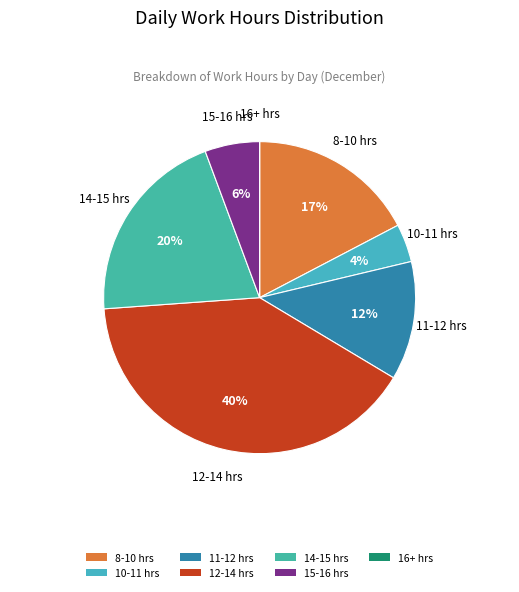

Is it true that 14-15 hrs is 12% of the pie?

False